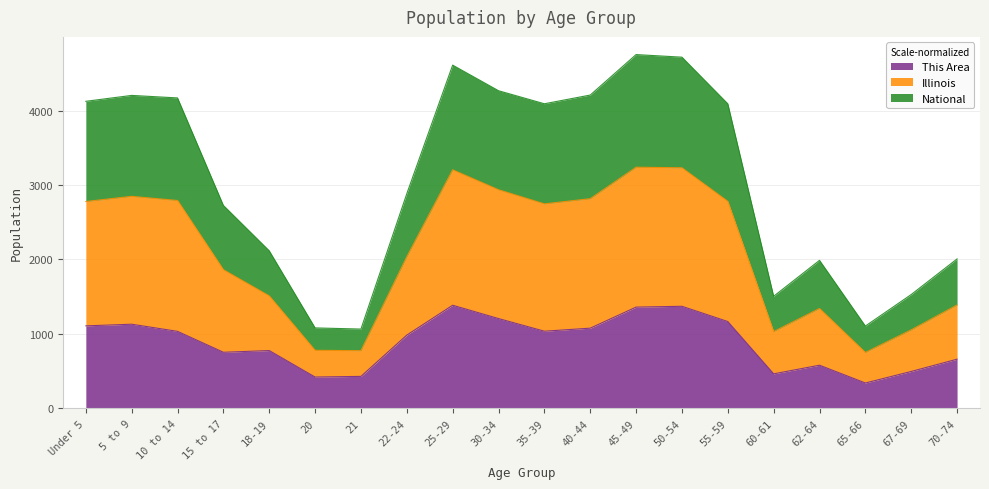

At which label does Illinois reach its minimum?

21